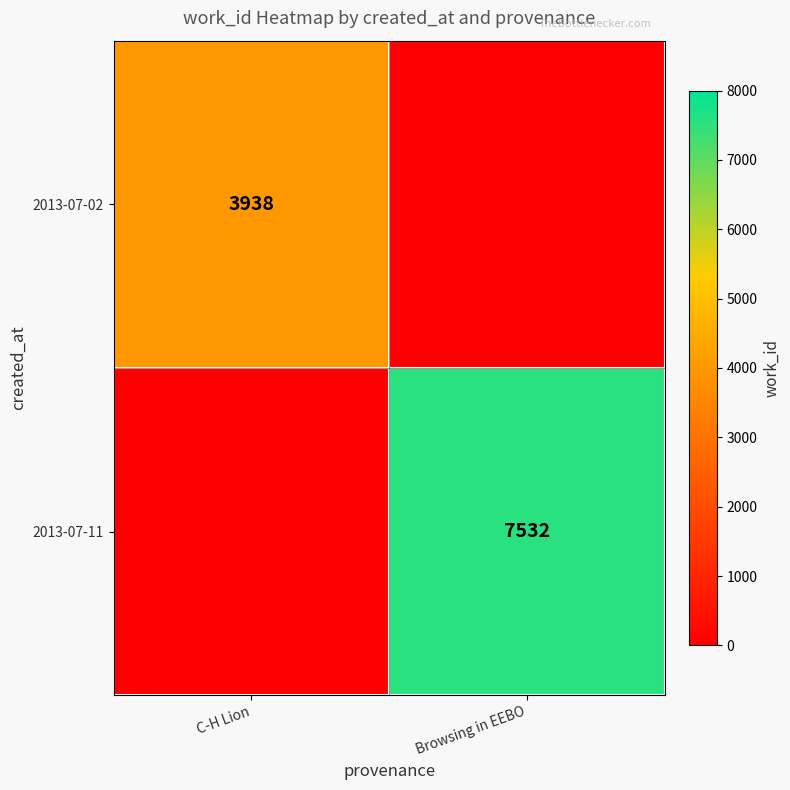

The value of 2013-07-02 at C-H Lion is 5639. True or false?

False